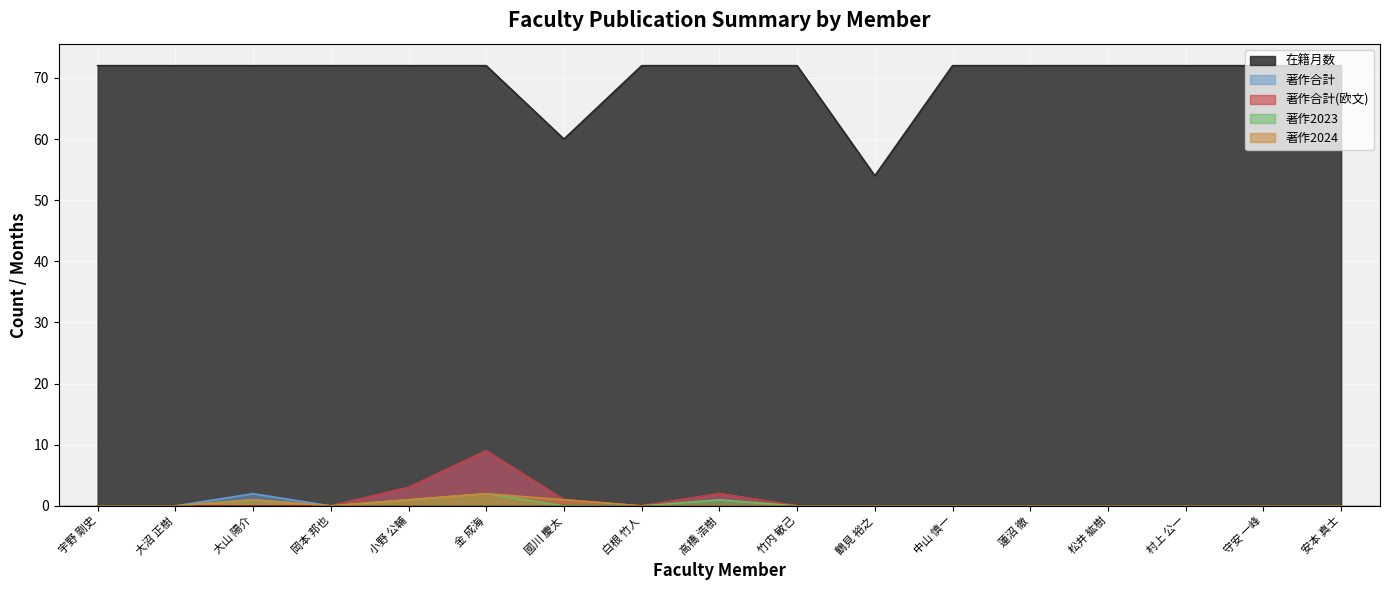

What is the label of the 10th point from the left?

竹内 敏己